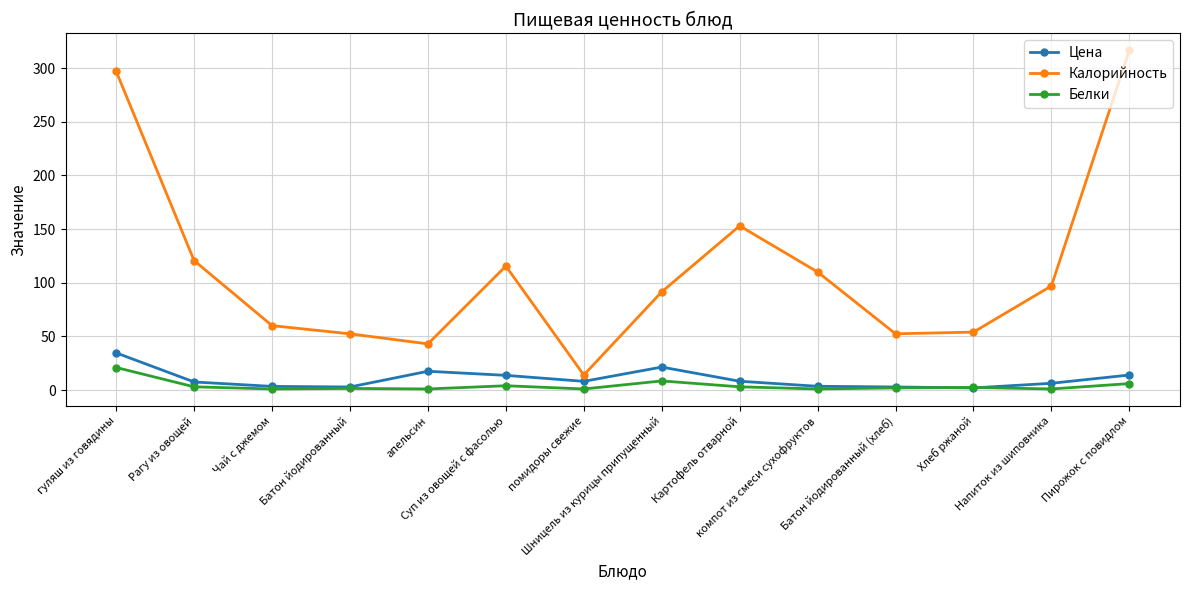

What are all the series names shown in the legend?

Цена, Калорийность, Белки